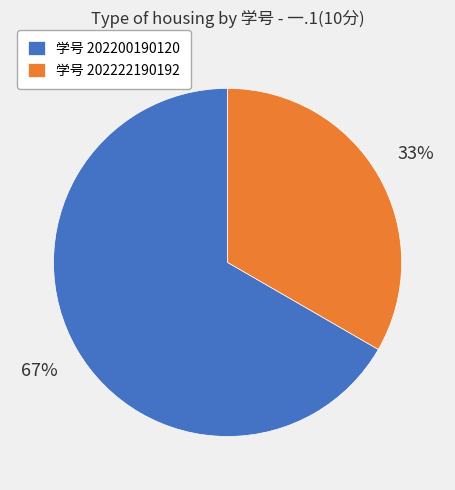

Between 学号 202222190192 and 学号 202200190120, which is larger?

学号 202200190120